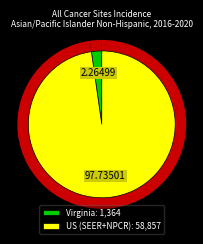

How many slices are in this pie chart?

2